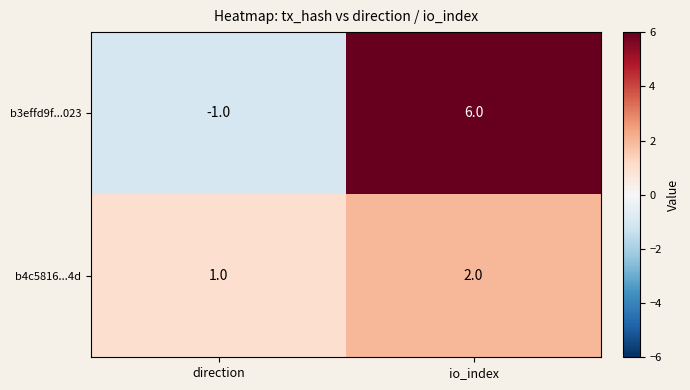

What is the sum of all b3effd9f...023 values?

5